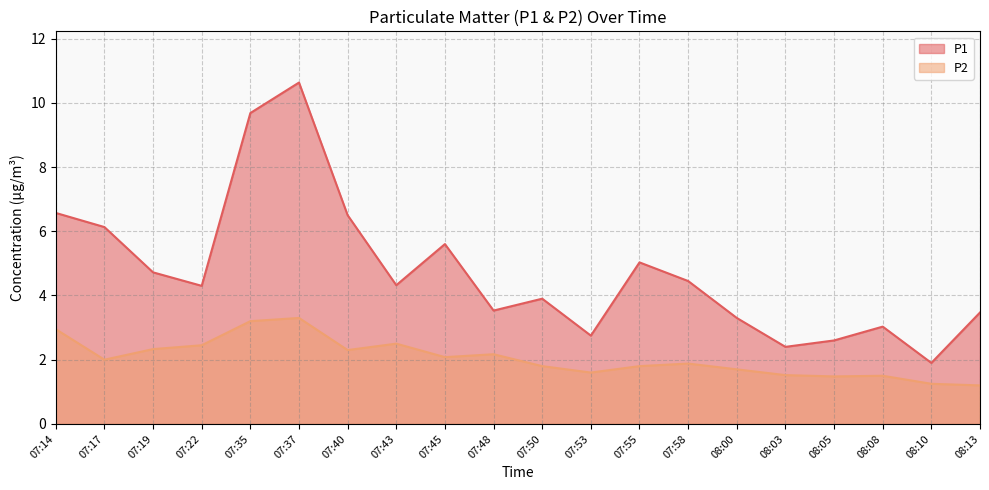

Count the number of data series in this chart.

2